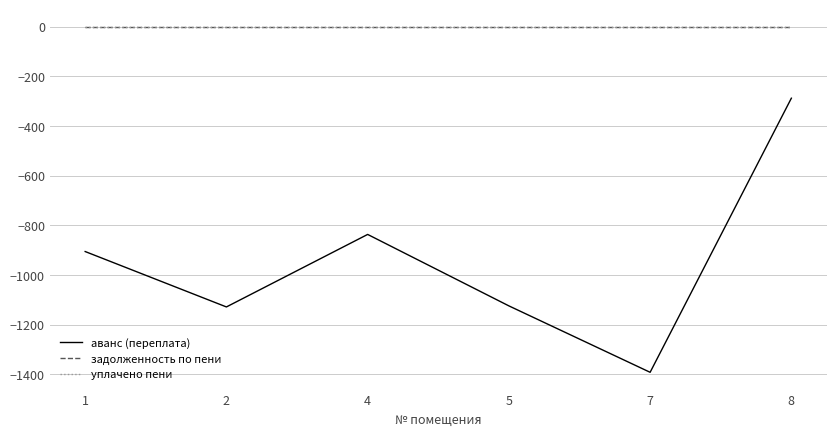

Does the chart have visible grid lines?

Yes